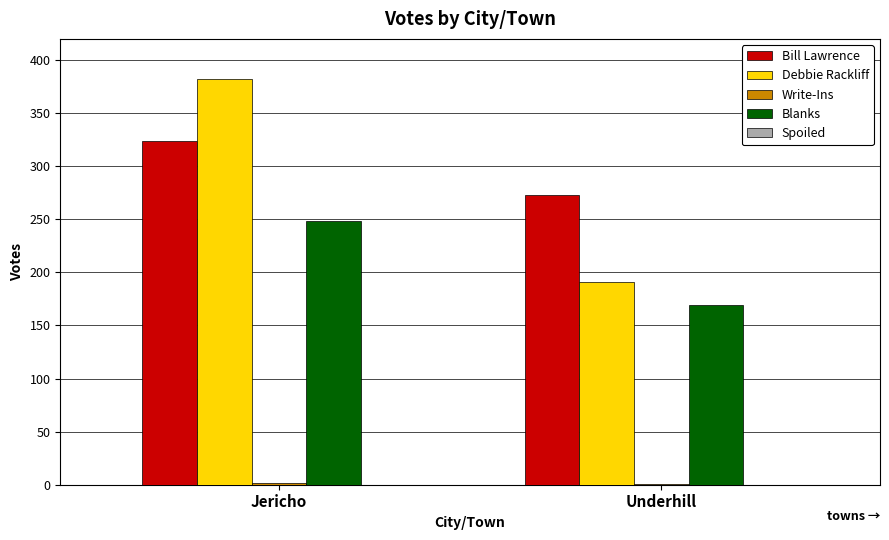

Which series has the widest spread of values?

Debbie Rackliff